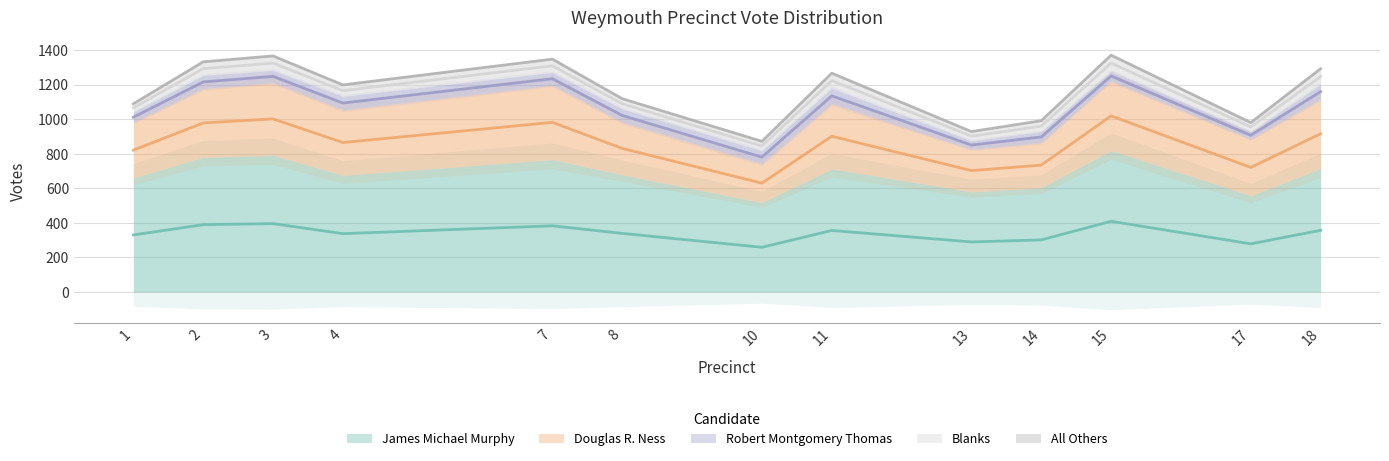

True or false: James Michael Murphy has a value of 780 at 2.

True